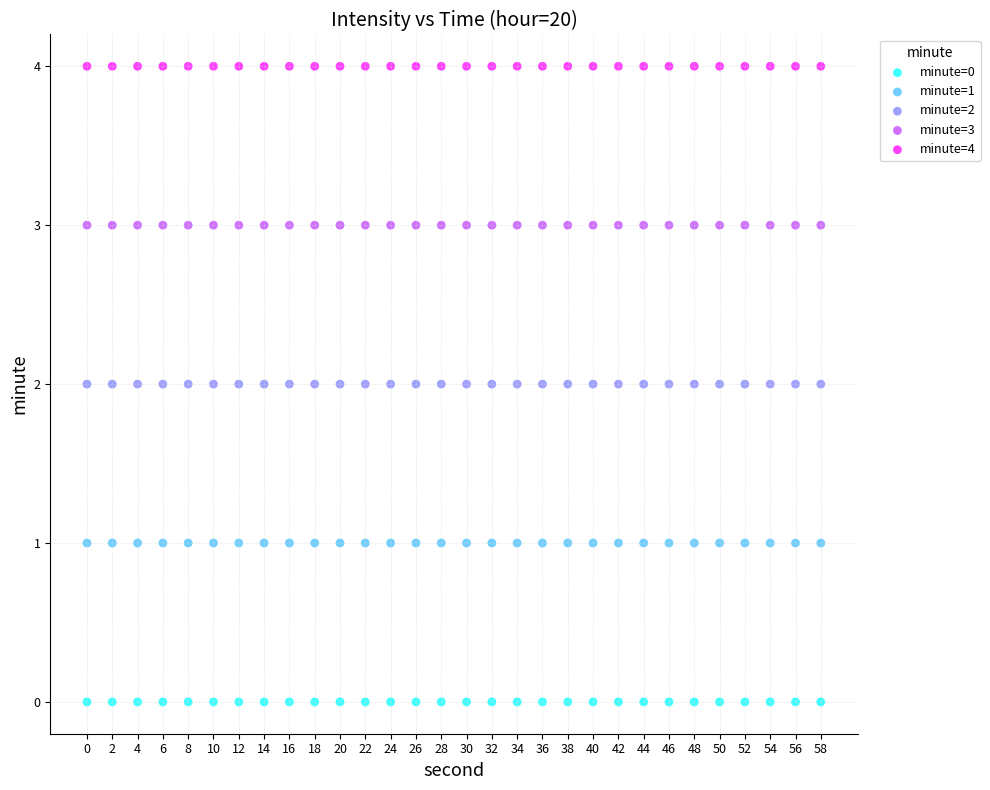

Which series contains the lowest Y value?

minute=0